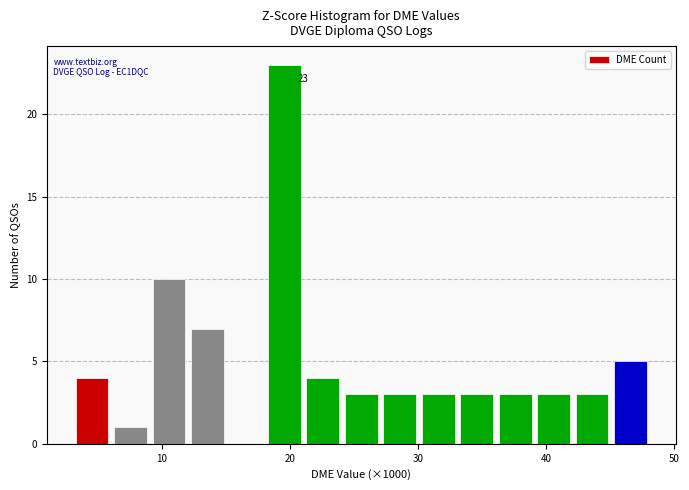

Read against the x-axis, roughly where is the centre of the tallest bar?

20